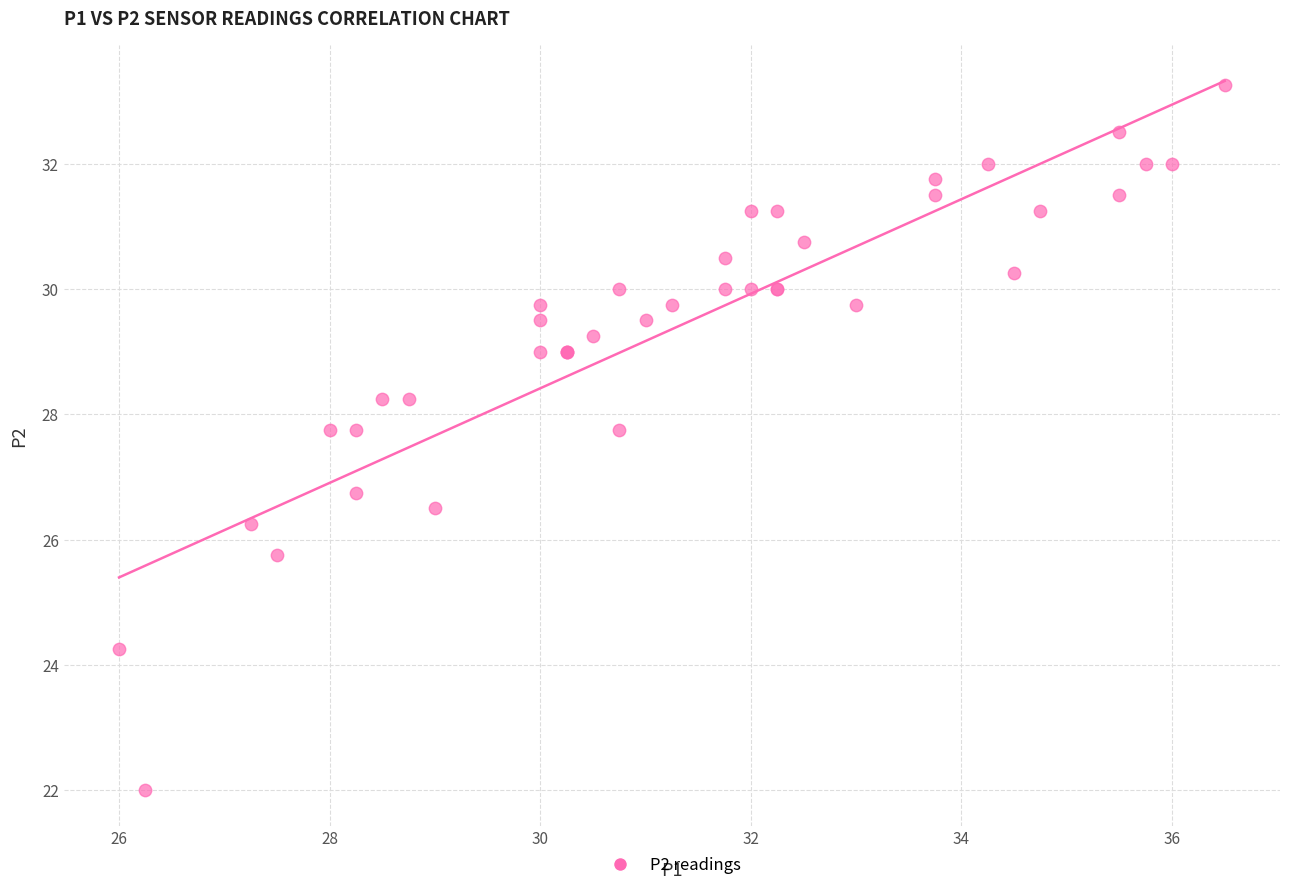

What Y value in the scatter plot is closest to 27?

26.8